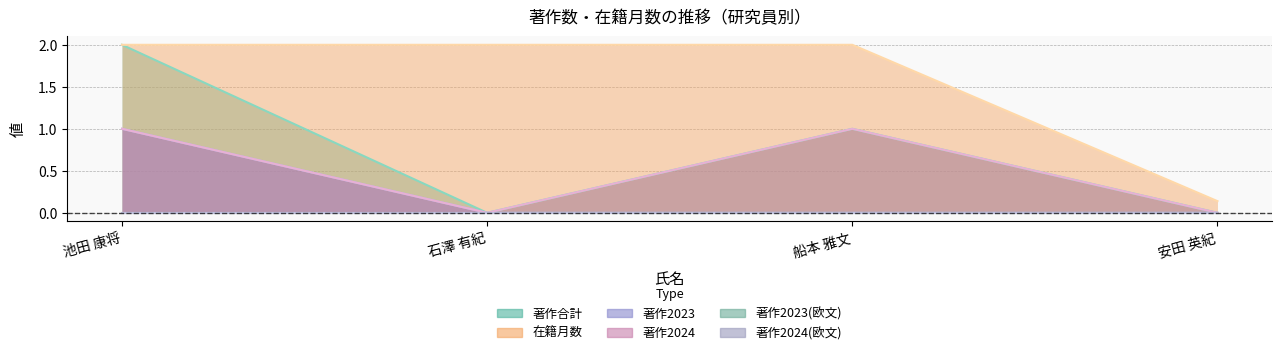

Where is 著作合計 nearest to the value 1?

船本 雅文